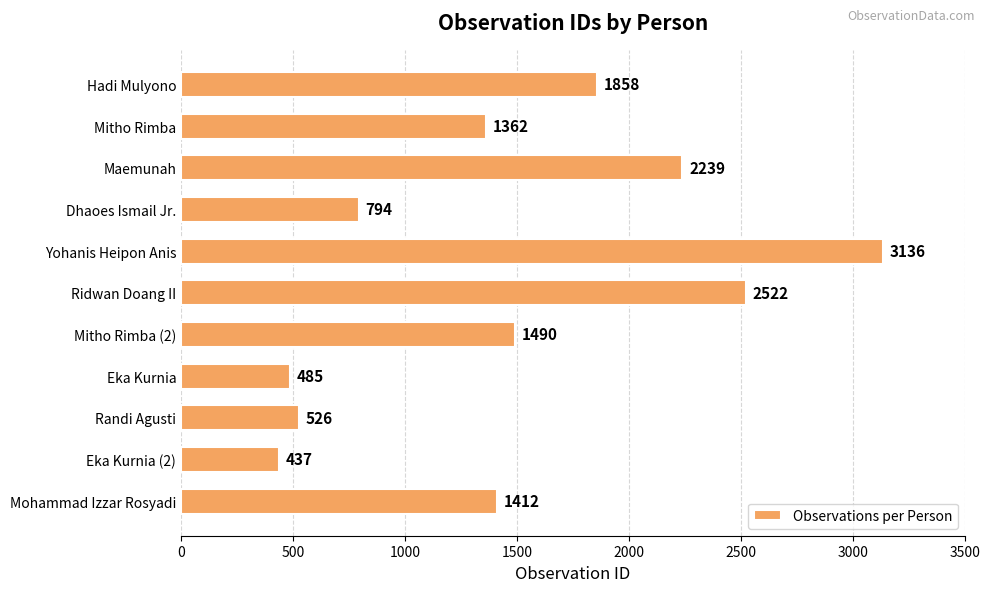

What is the label of the 6th bar from the bottom?

Ridwan Doang II